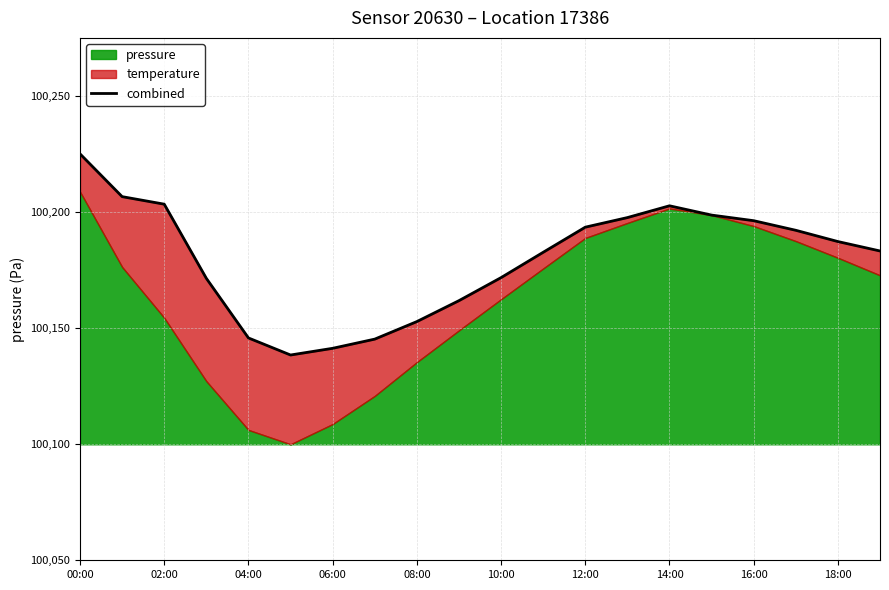

Which category has the highest value across all series?

00:00